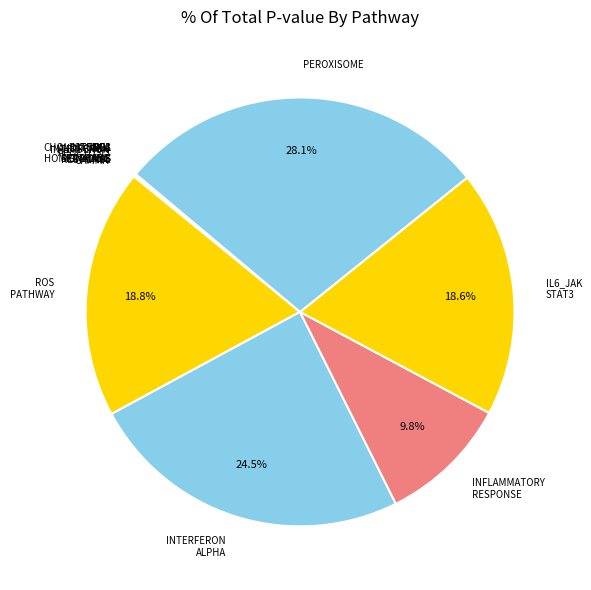

Which category has the biggest portion of the pie?

PEROXISOME